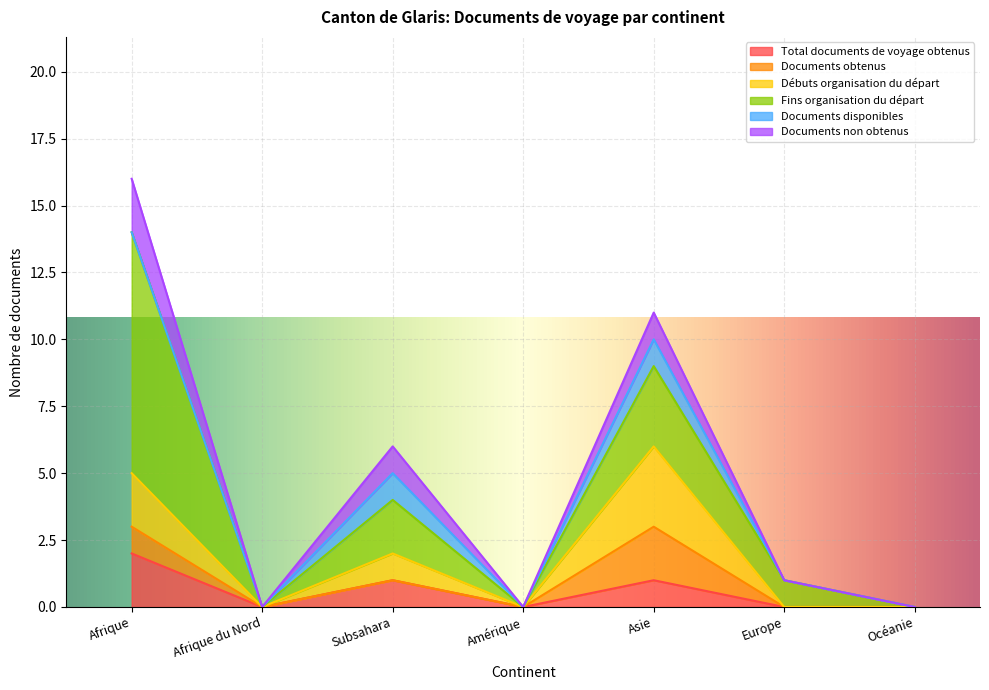

Is it true that Documents non obtenus equals 1 at Afrique?

False